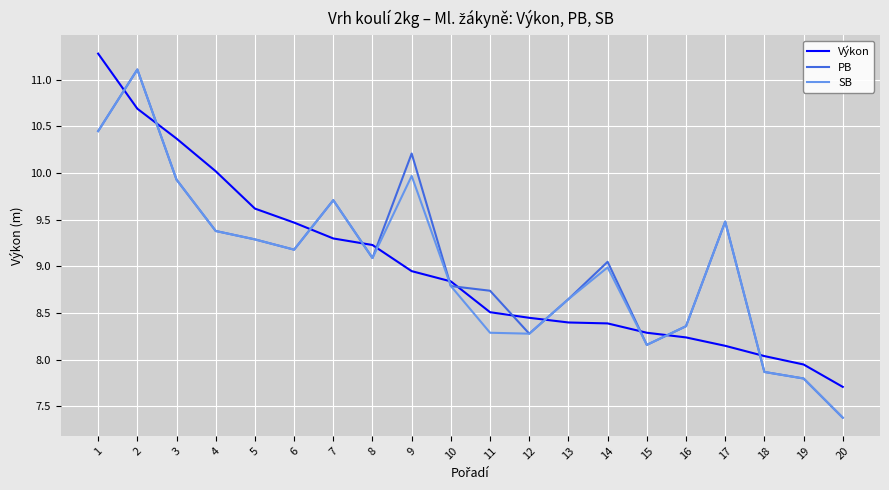

Where do Výkon and PB first cross each other?

1 and 2